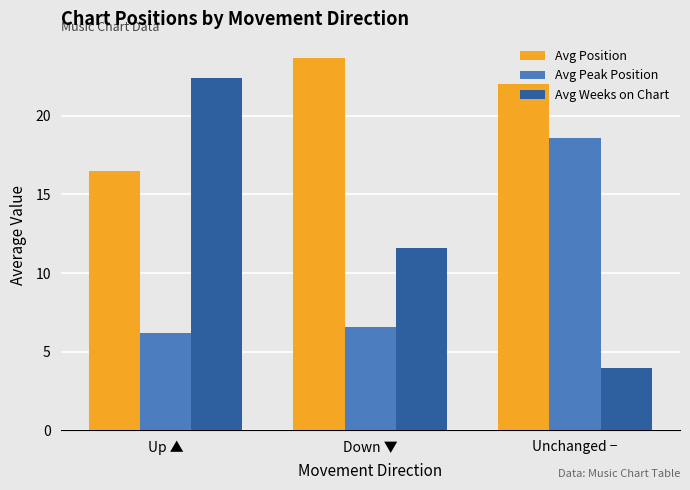

What is the sum of the Avg Peak Position values at Up ▲ and Unchanged −?

24.8